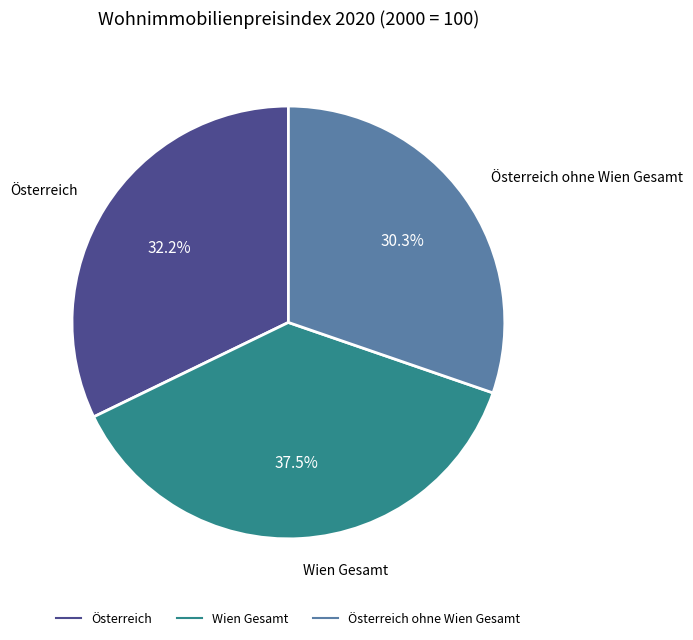

Does any single category account for the majority?

No